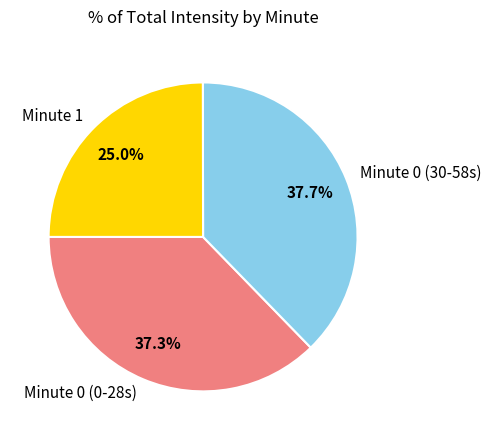

Count the number of slices in the pie.

3